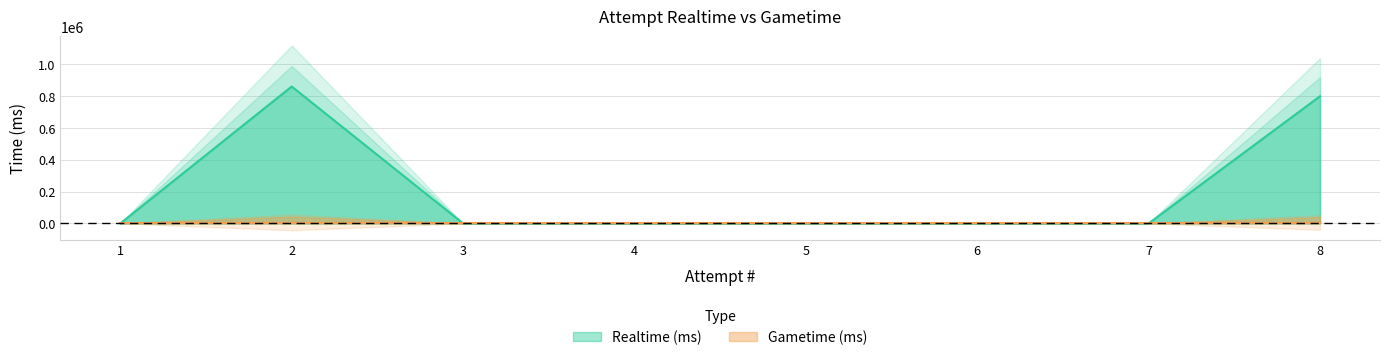

True or false: the data shows 0 at 4.

True